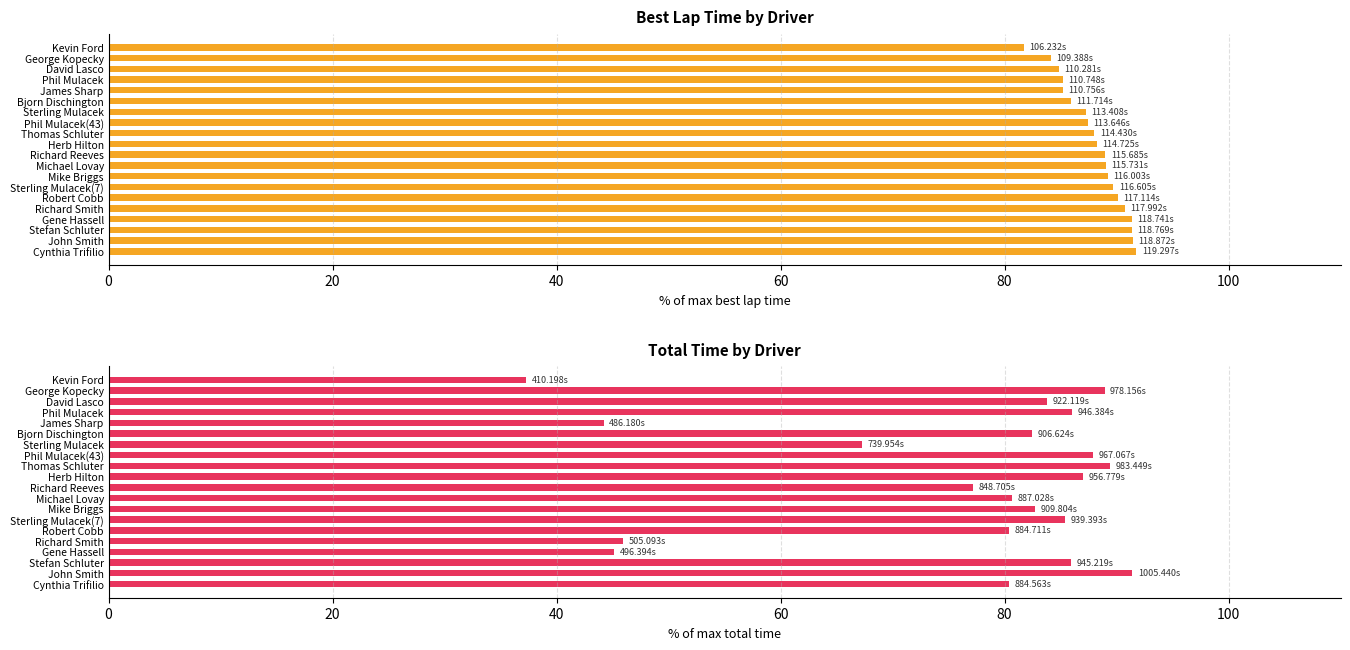

Reading left to right, what are all the values shown in this chart?

Best Lap time: 81.7	84.1	84.8	85.2	85.2	85.9	87.2	87.4	88.0	88.2	89.0	89.0	89.2	89.7	90.1	90.8	91.3	91.4	91.4	91.8
Total Time: 37.3	88.9	83.8	86.0	44.2	82.4	67.3	87.9	89.4	87.0	77.2	80.6	82.7	85.4	80.4	45.9	45.1	85.9	91.4	80.4